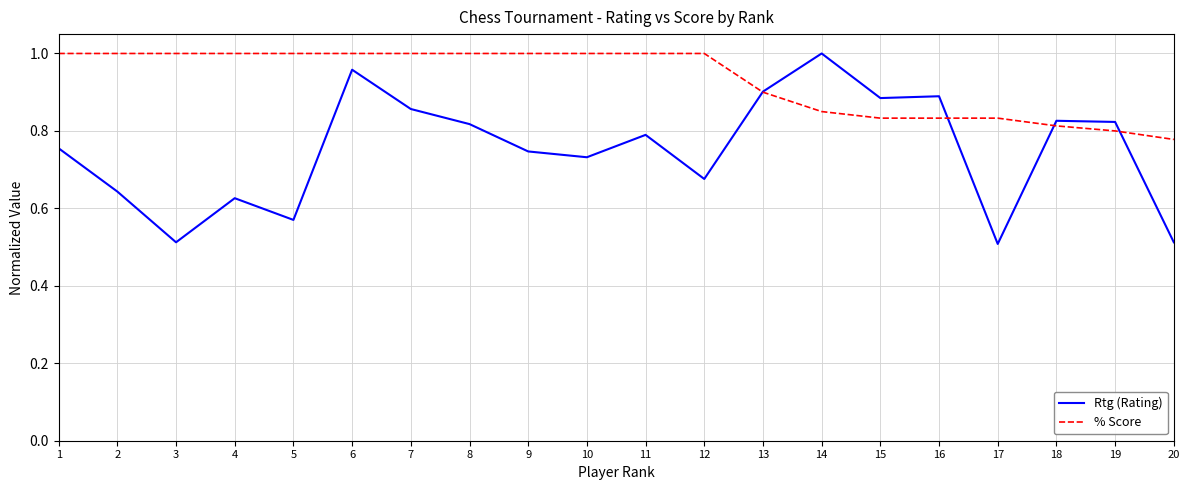

The value of Rtg (Rating) at 12 is 0.4. True or false?

False